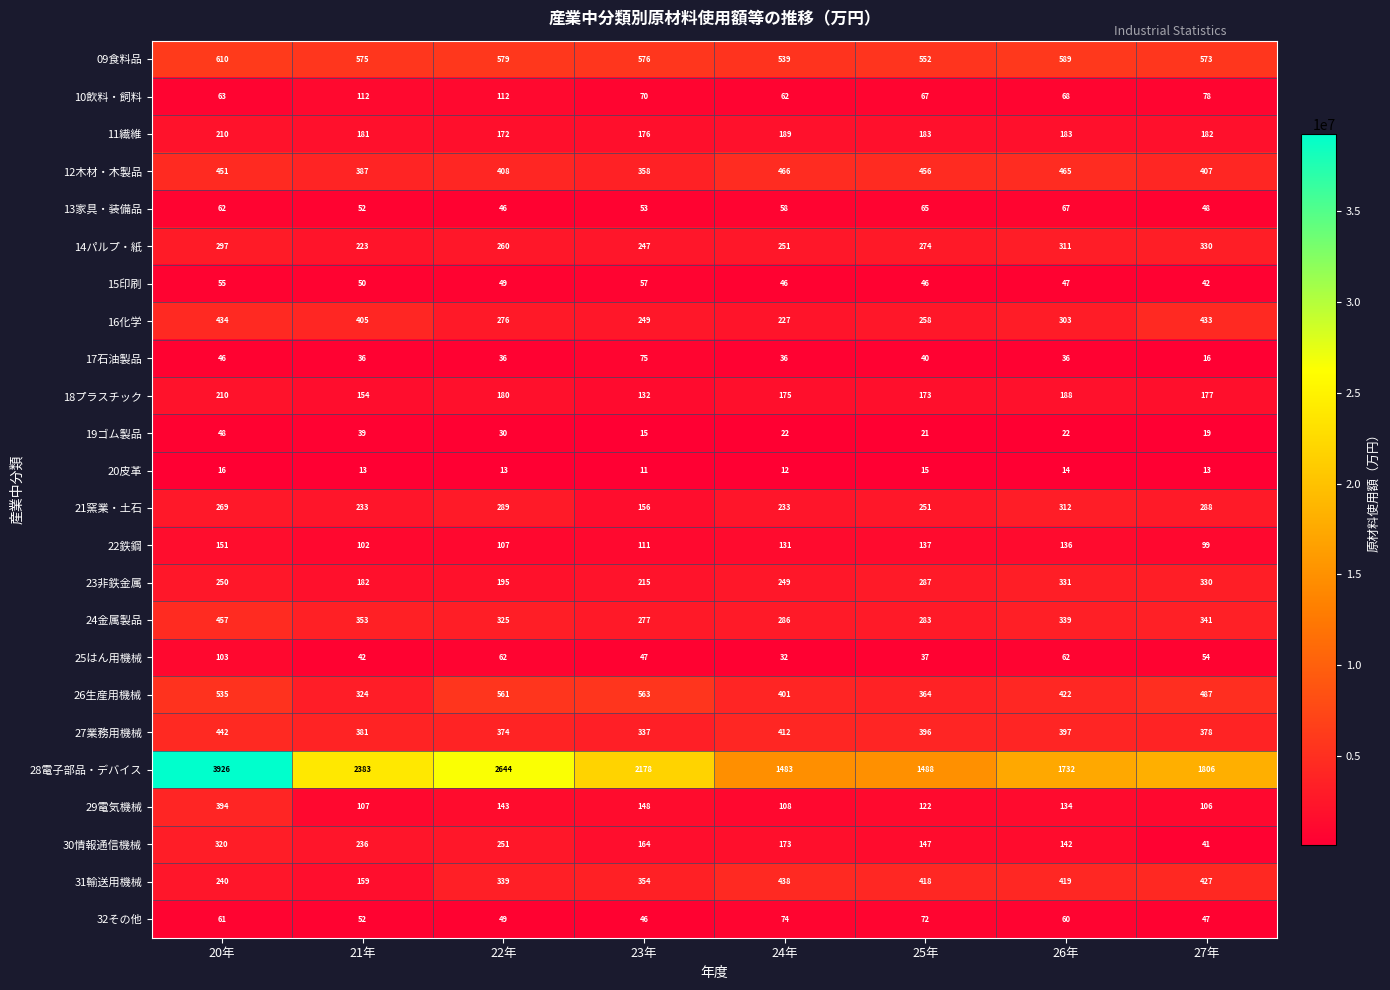

The value of 16化学 at 25年 is 258. True or false?

True